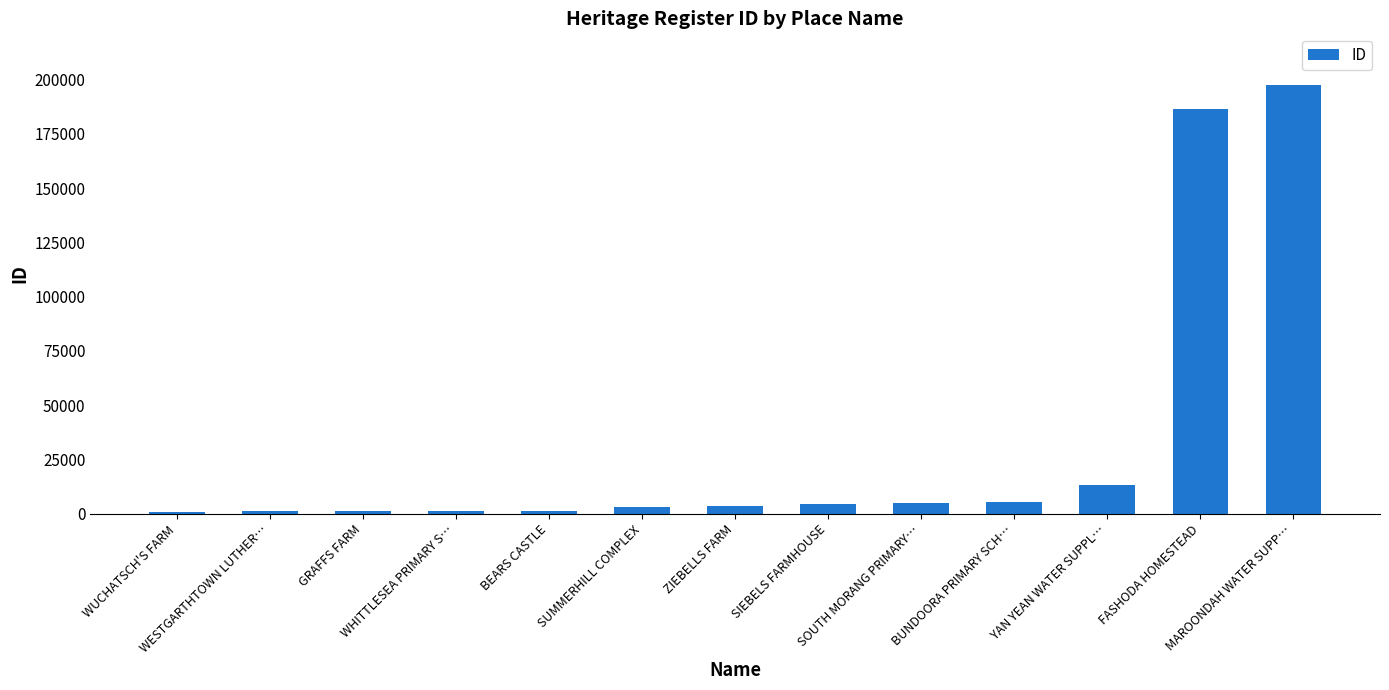

Count the number of data series in this chart.

1